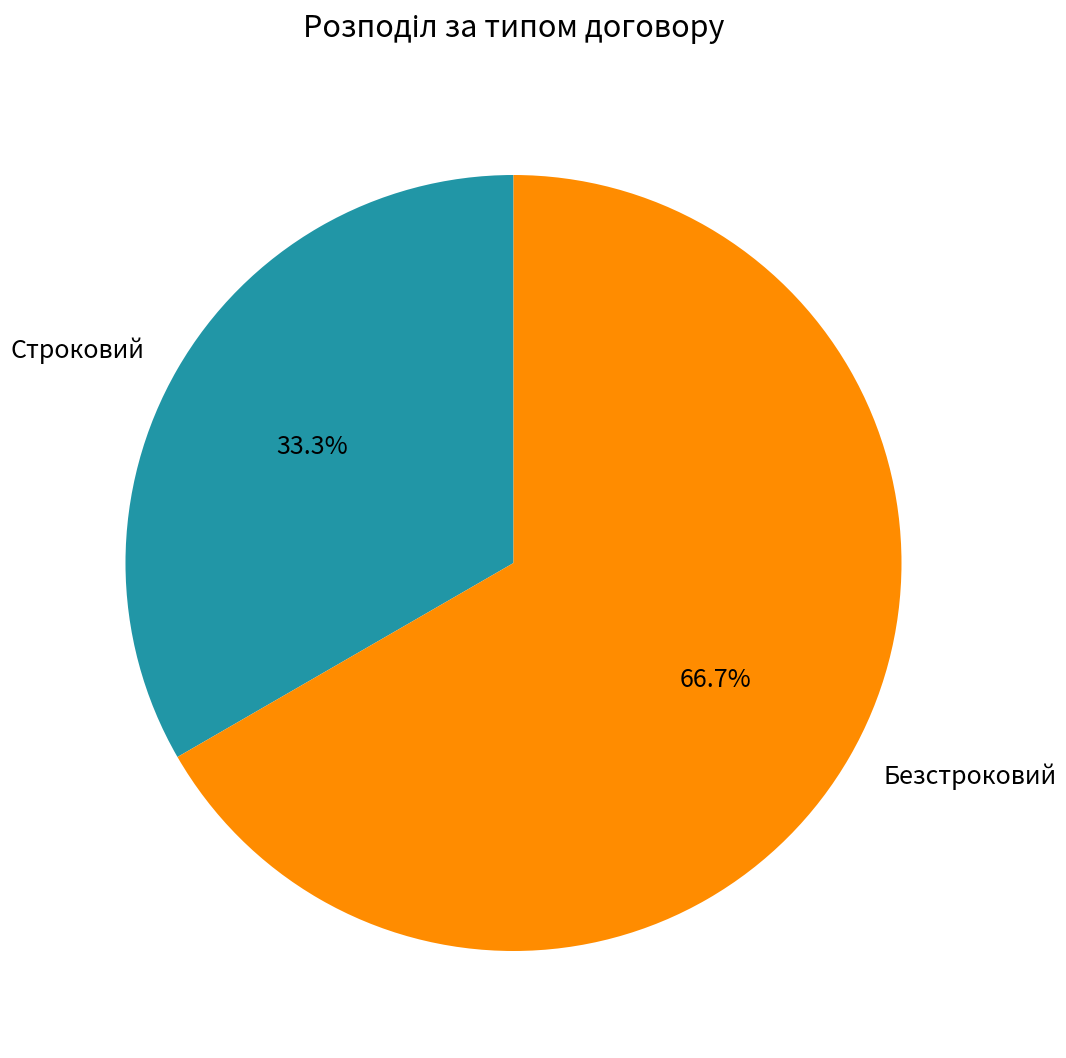

To the nearest percent, what portion does Безстроковий represent?

67%